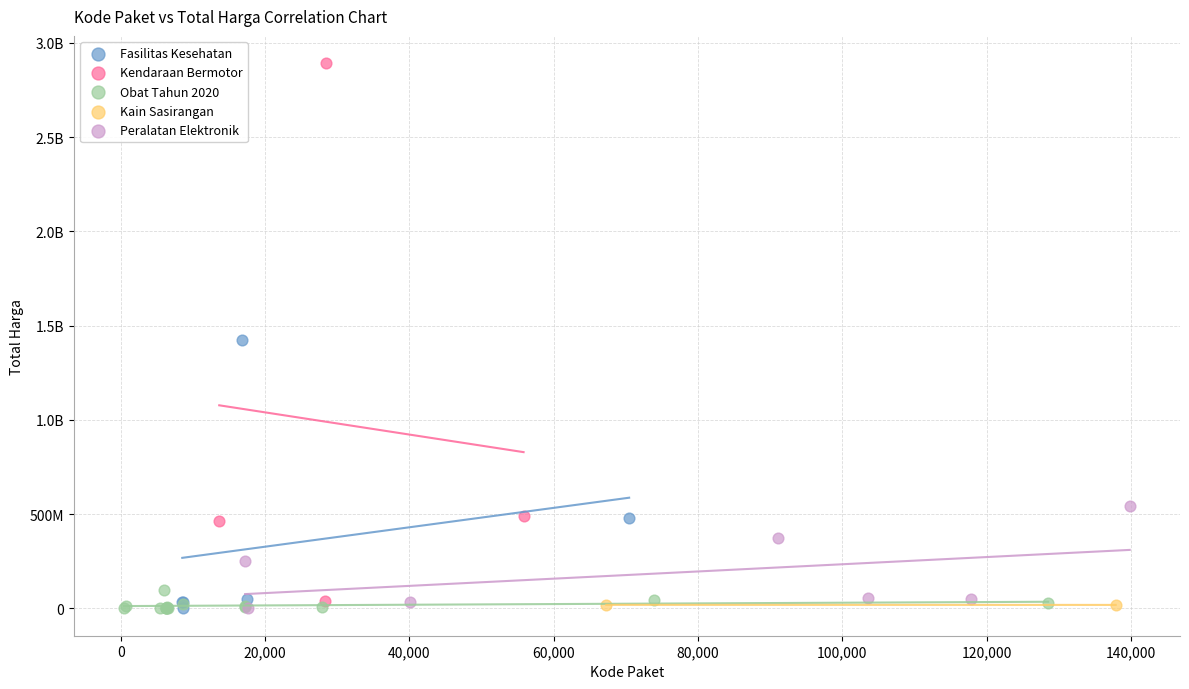

What are all the series names shown in the legend?

Fasilitas Kesehatan, Kendaraan Bermotor, Obat Tahun 2020, Kain Sasirangan, Peralatan Elektronik